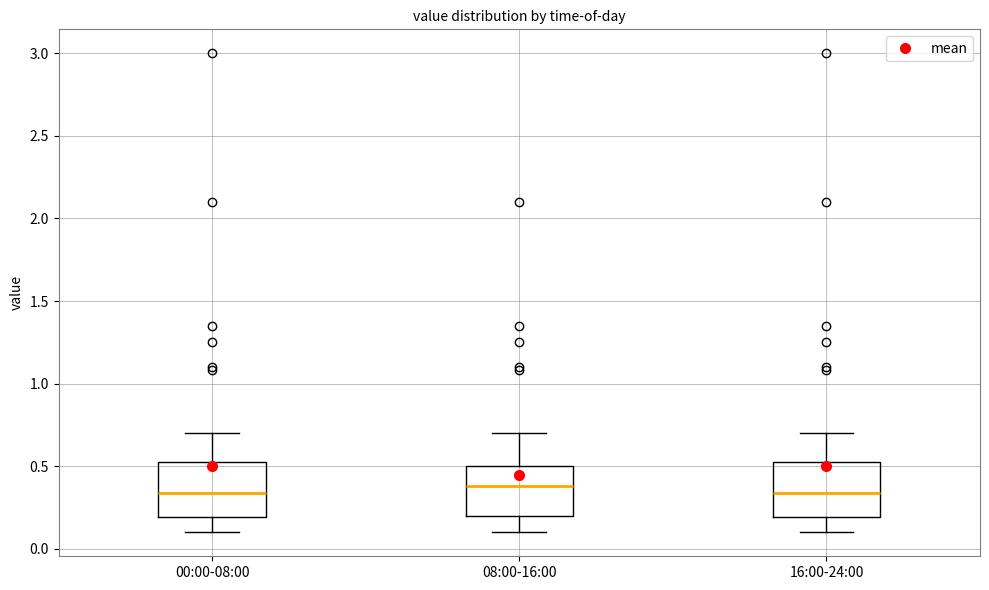

Reading left to right, transcribe this box plot: for each box, give where its median line is, the range the box spans, and where its two whiskers end, as read against the y-axis. The values are not printed on the chart, so give them approximately, as read against the axis.

00:00-08:00: median 0.35, box 0.20 to 0.55, whiskers 0.10 to 0.70
08:00-16:00: median 0.40, box 0.20 to 0.50, whiskers 0.10 to 0.70
16:00-24:00: median 0.35, box 0.20 to 0.55, whiskers 0.10 to 0.70